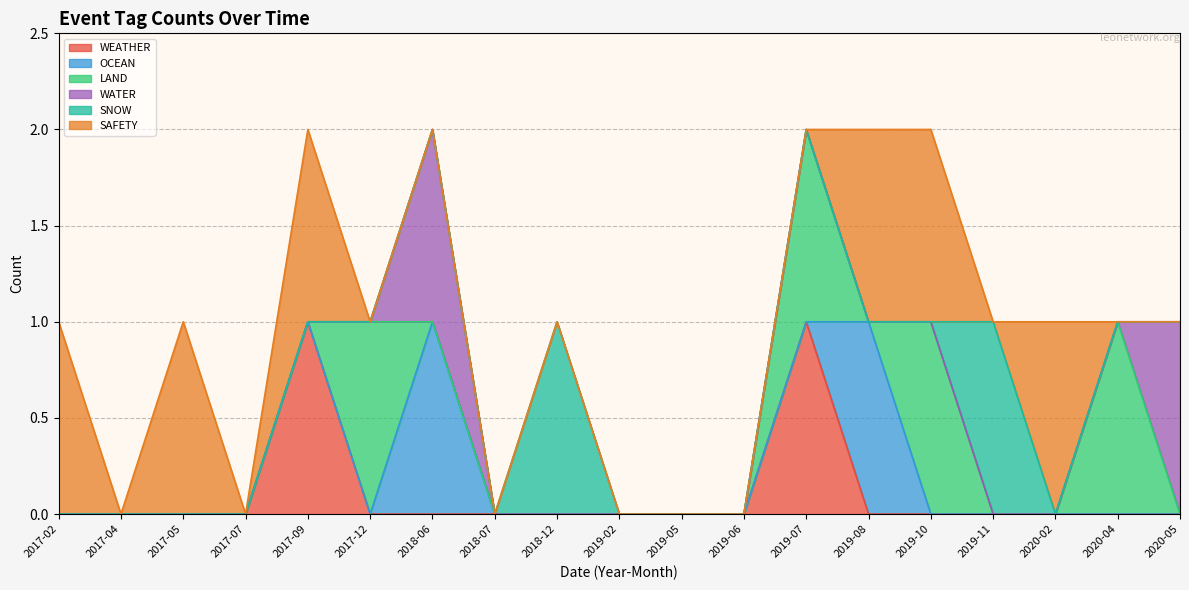

How many categories are shown in the chart?

19